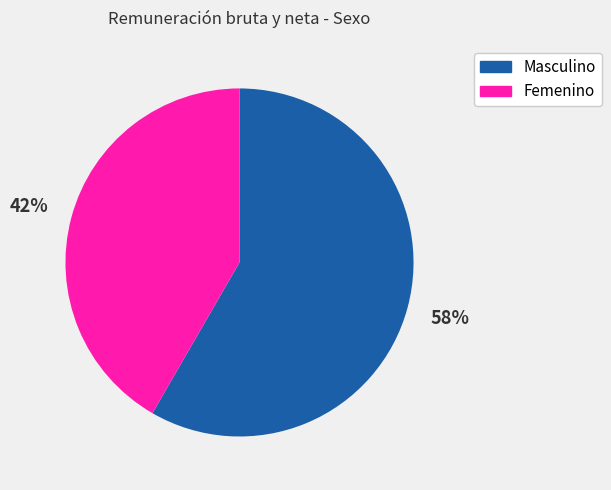

Is it true that Femenino is 32% of the pie?

False